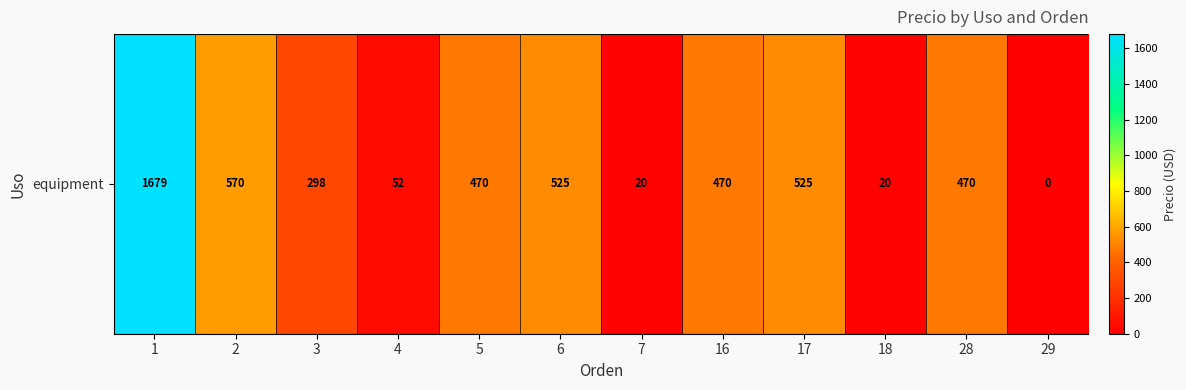

What is the approximate value at 17?

525.0